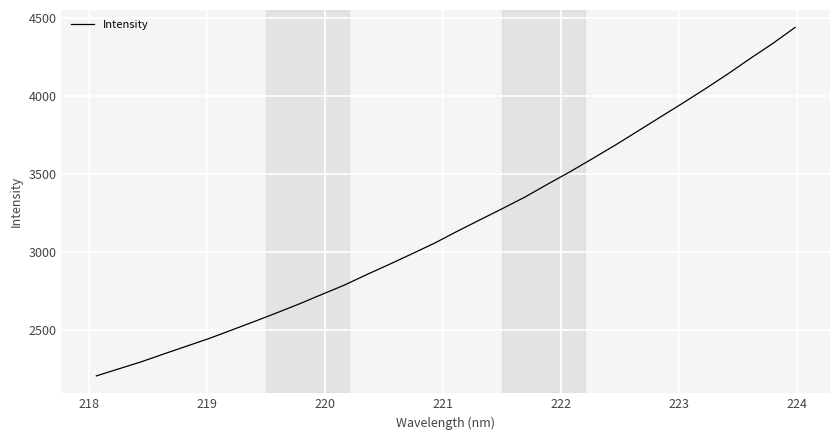

What is the greatest value displayed?

4439.1